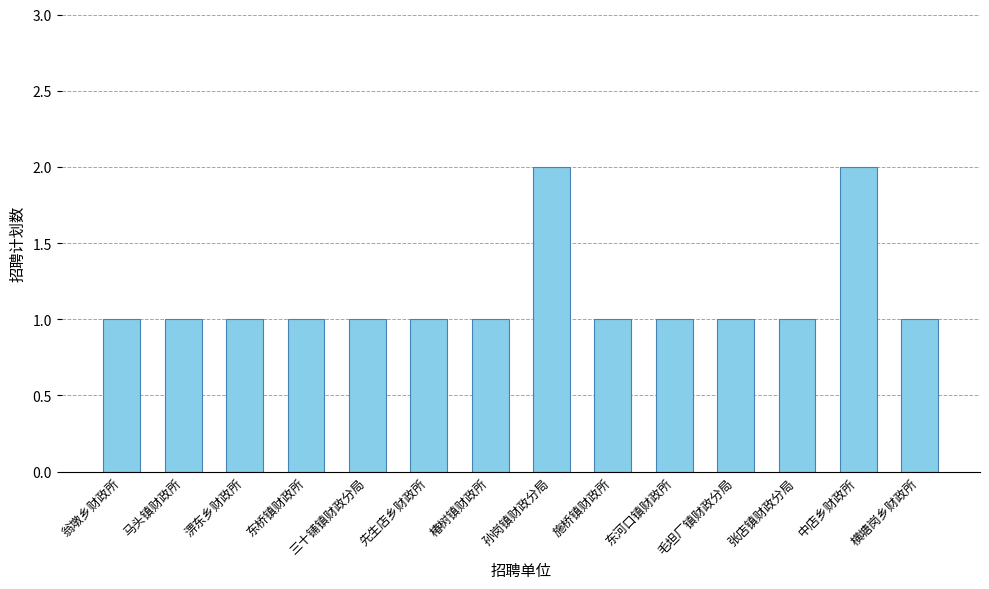

Approximately how many times larger is the value at 毛坦厂镇财政分局 compared to 东河口镇财政所?

1.0